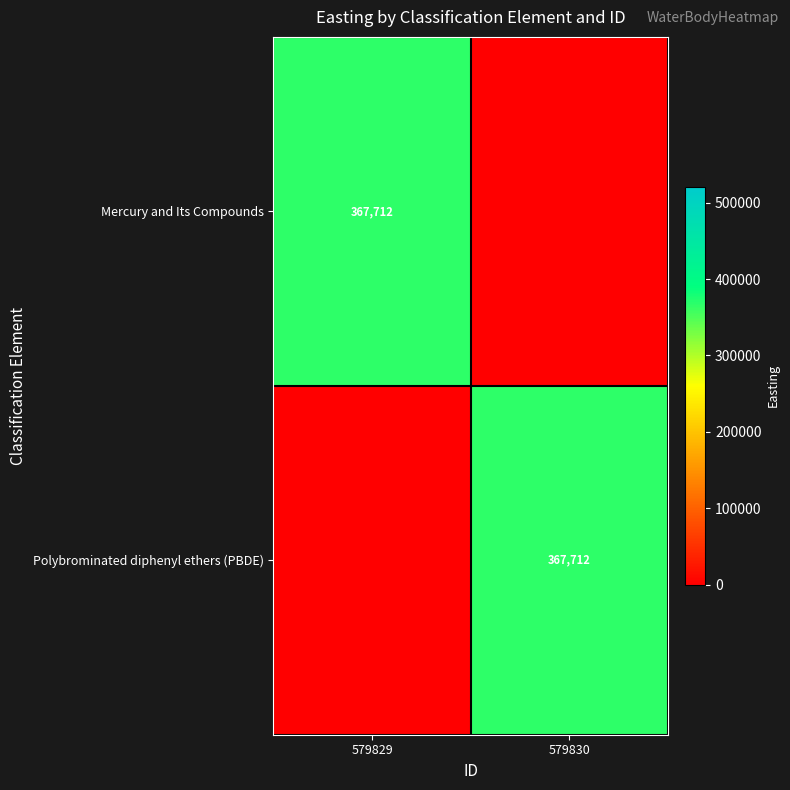

Is it true that Polybrominated diphenyl ethers (PBDE) equals 559840 at 579830?

False